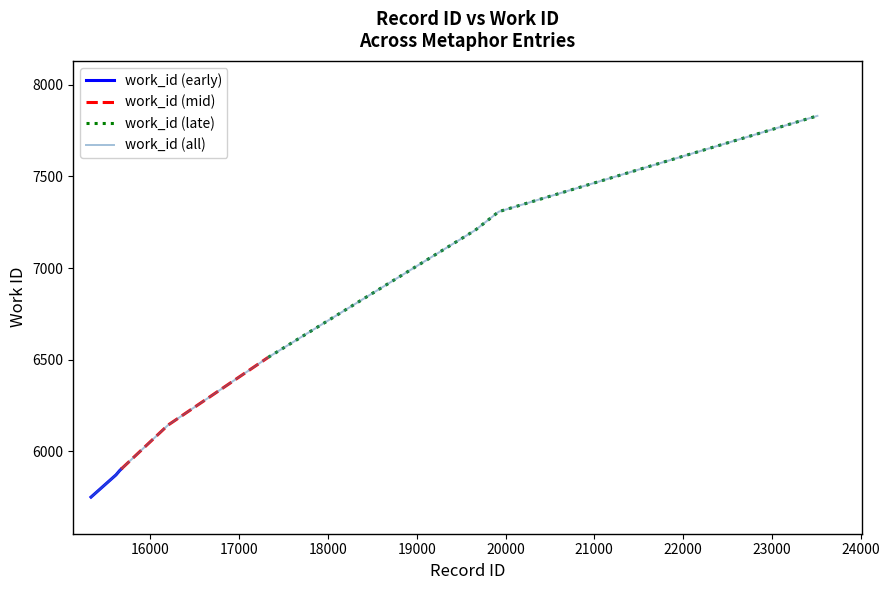

Read the value at 23514, to the nearest 10.

7830